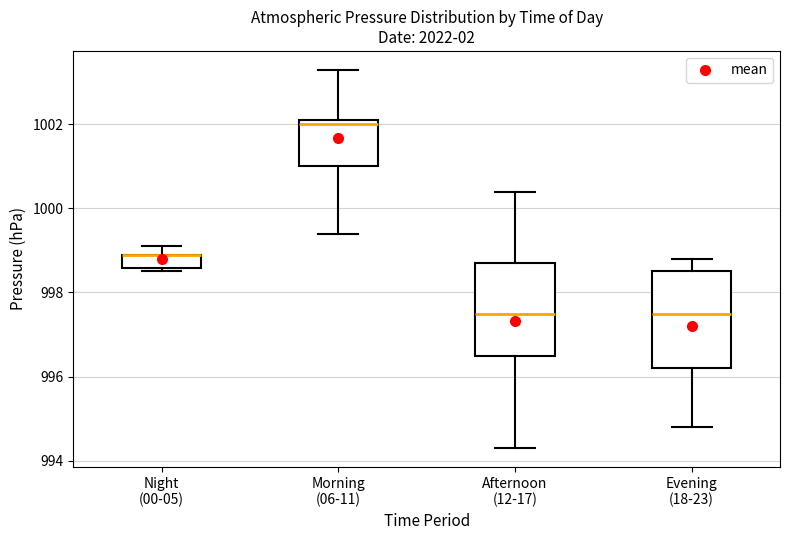

Reading left to right, transcribe this box plot: for each box, give where its median line is, the range the box spans, and where its two whiskers end, as read against the y-axis. The values are not printed on the chart, so give them approximately, as read against the axis.

Night (00-05): median 999.0 (drawn on the box's upper edge), box 998.6 to 999.0, whiskers 998.6 (just below the box's lower edge) to 999.2
Morning (06-11): median 1002.0, box 1001.0 to 1002.2, whiskers 999.4 to 1003.4
Afternoon (12-17): median 997.6, box 996.6 to 998.8, whiskers 994.4 to 1000.4
Evening (18-23): median 997.6, box 996.2 to 998.6, whiskers 994.8 to 998.8